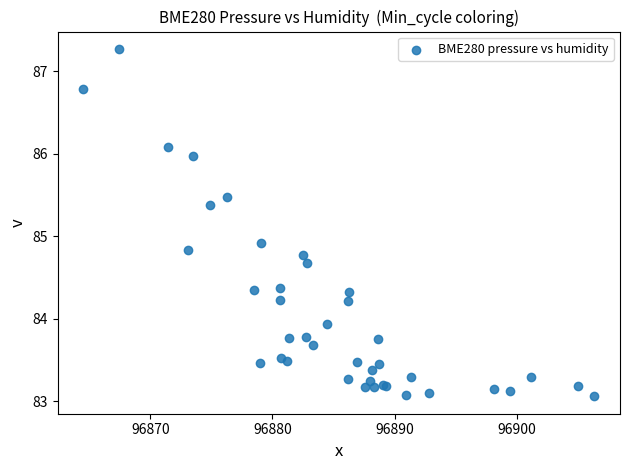

What Y value in the scatter plot is closest to 85?

84.9